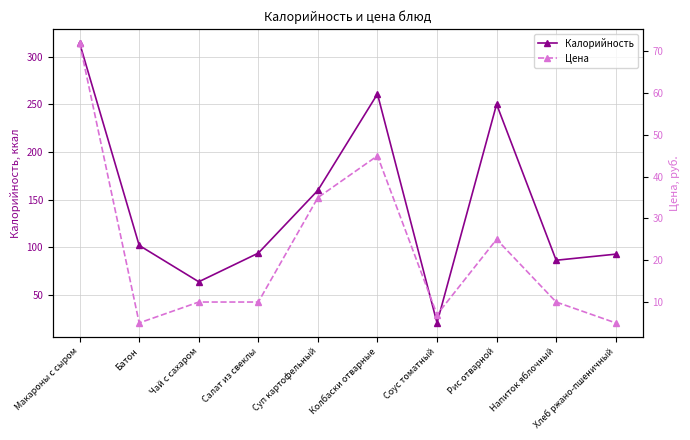

What are all the series names shown in the legend?

Калорийность, Цена